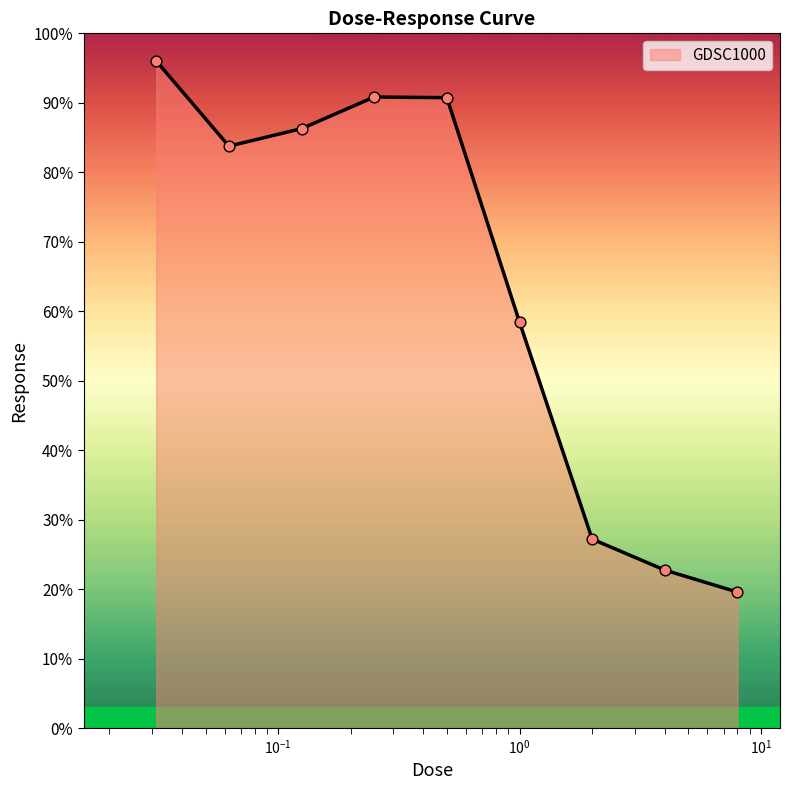

What is the smallest value displayed?

19.6